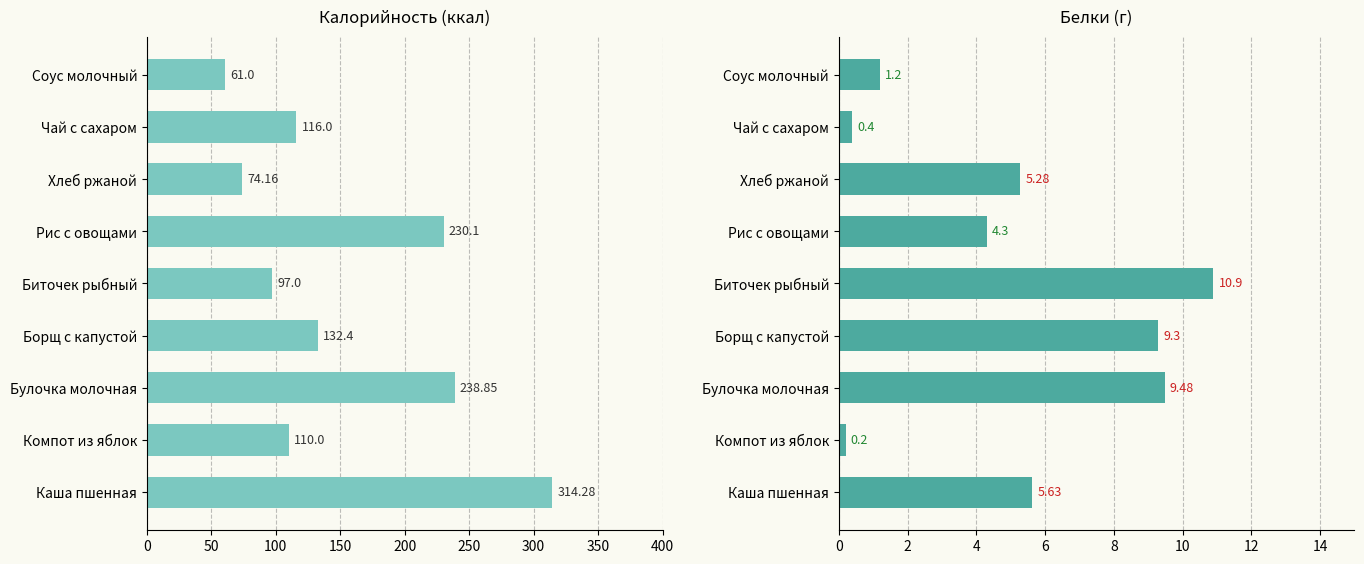

Is the value of Калорийность at Компот из яблок greater than the value of Белки at Компот из яблок?

Yes